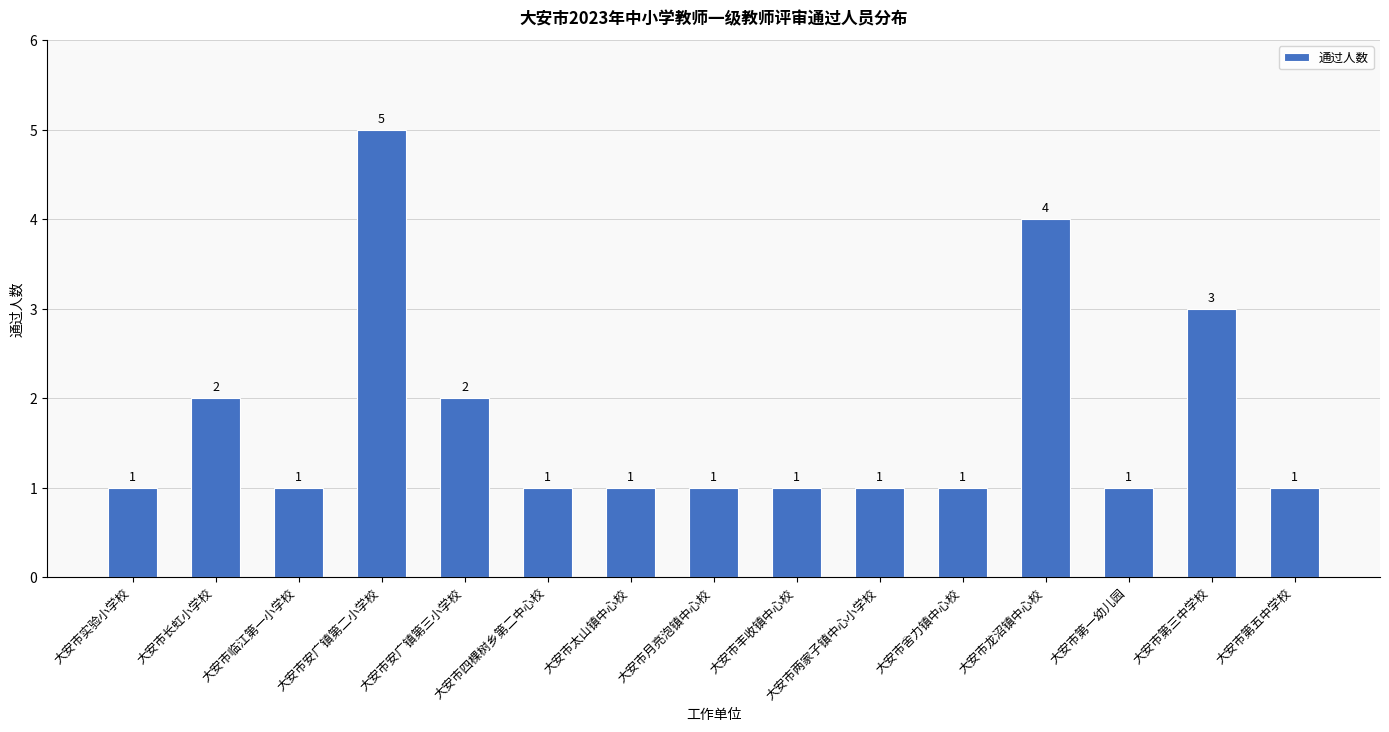

Which label corresponds to the largest value in the chart?

大安市安广镇第二小学校